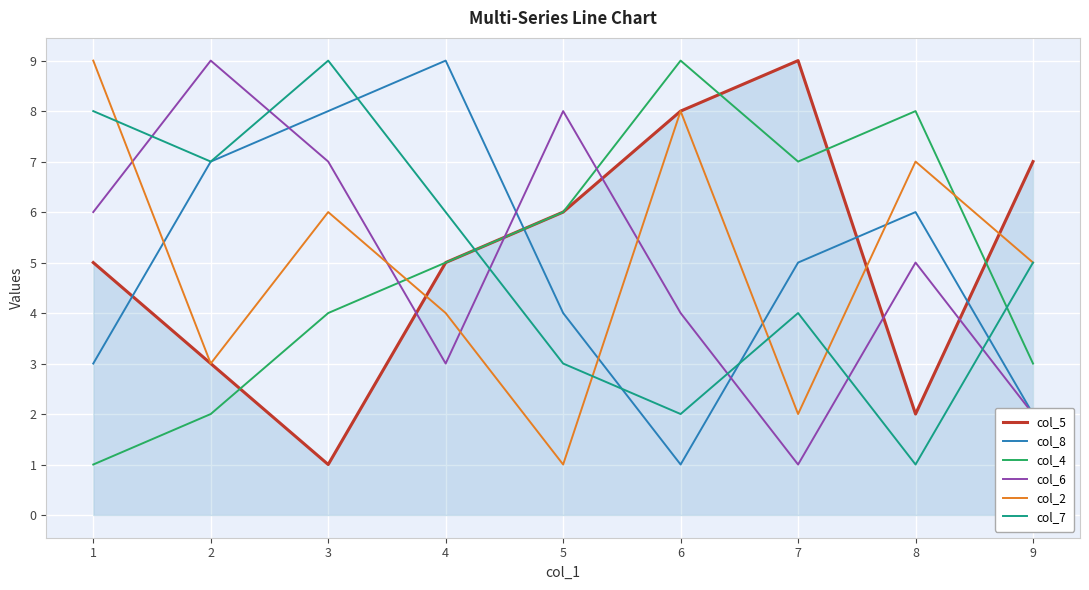

Is this an area chart (filled region under the line)?

No